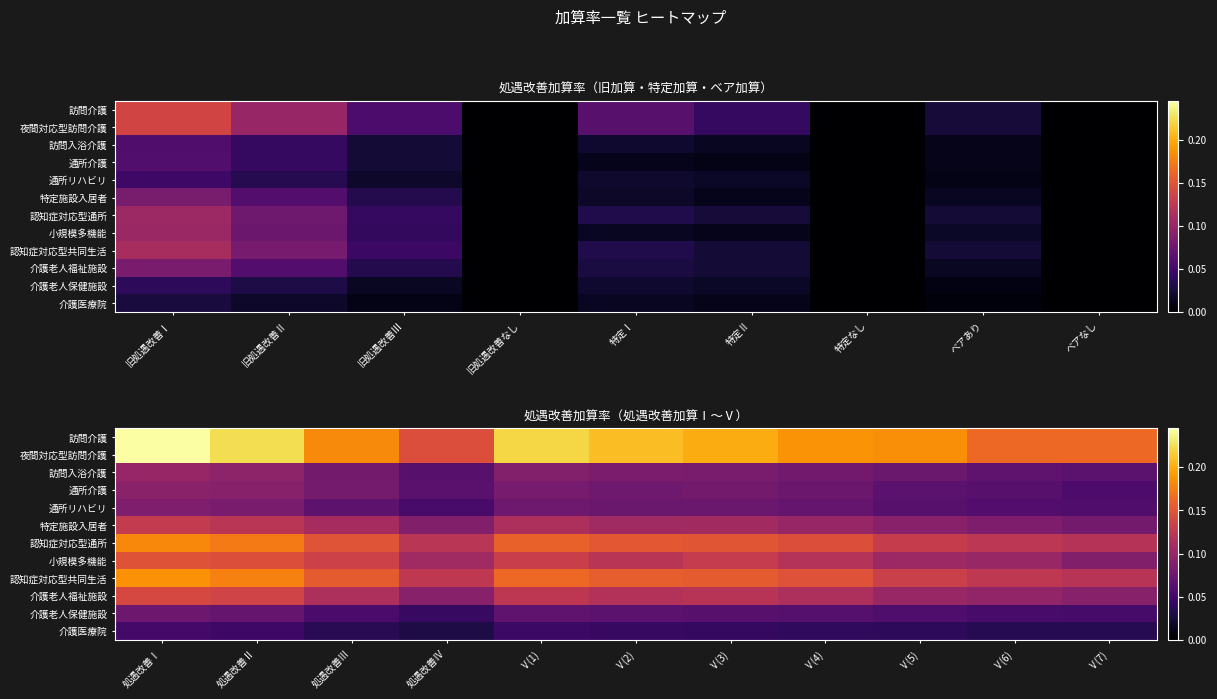

At which category is the sum across all series the highest?

処遇改善Ⅰ